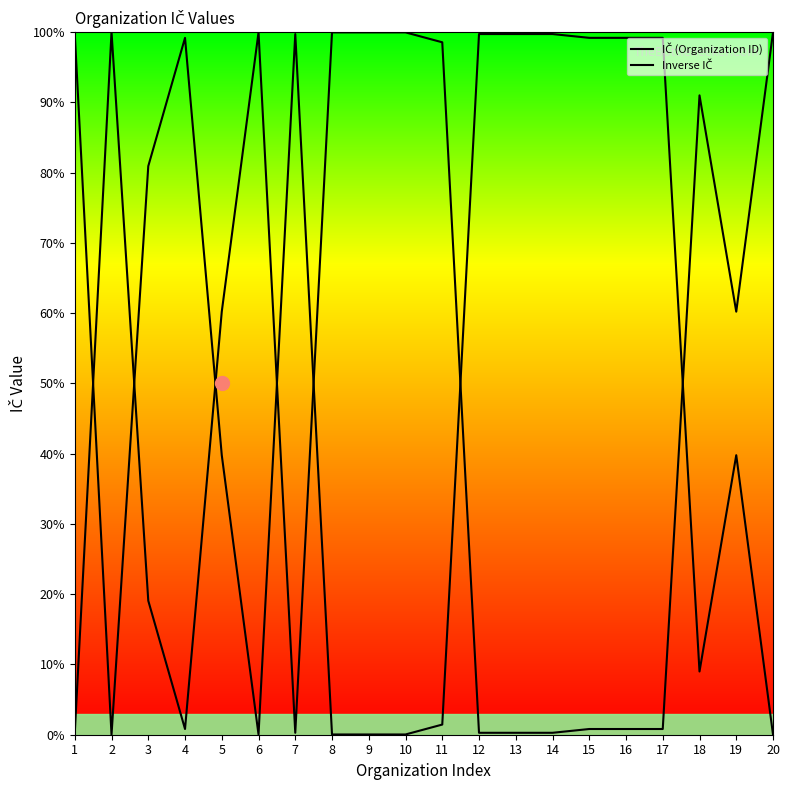

What is the value of the IČ (Organization ID) point at the 7th from the left?

0.3